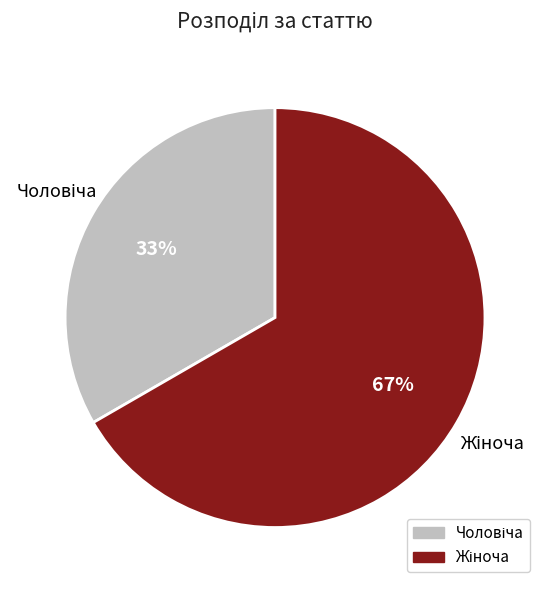

To the nearest percent, what is the average slice percentage?

50%